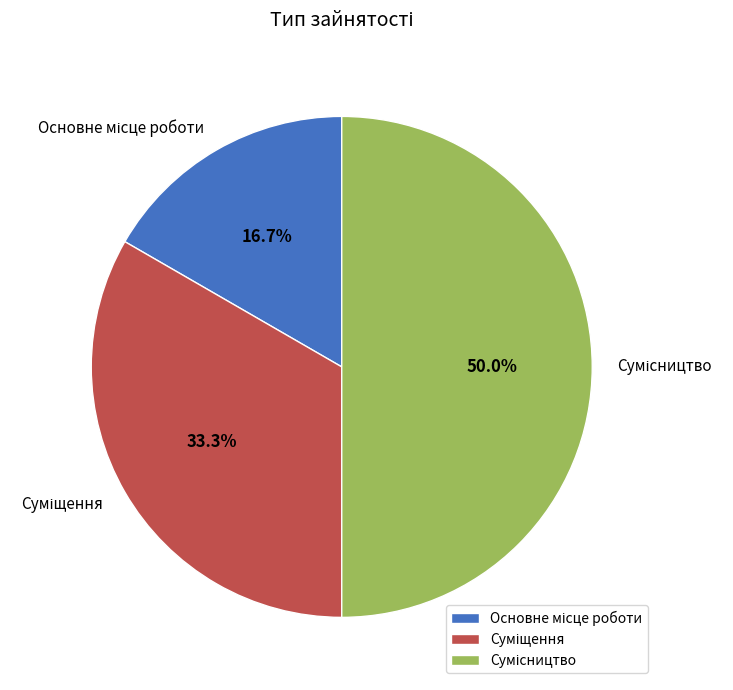

How many slices are in this pie chart?

3